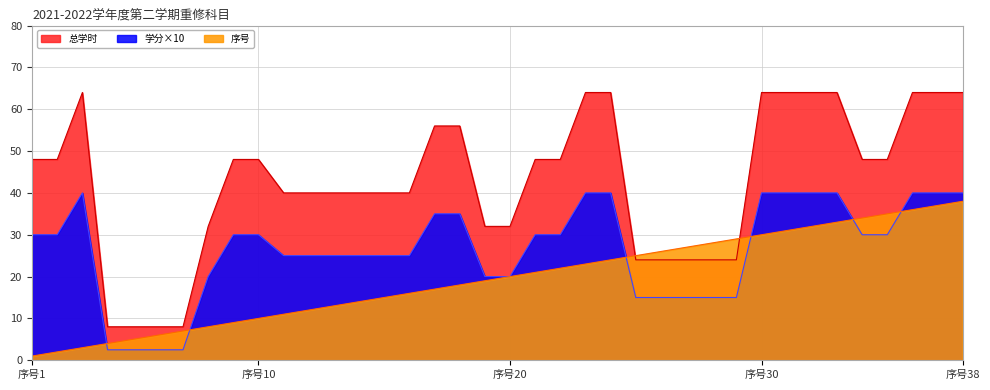

Where is 序号 nearest to the value 19?

19